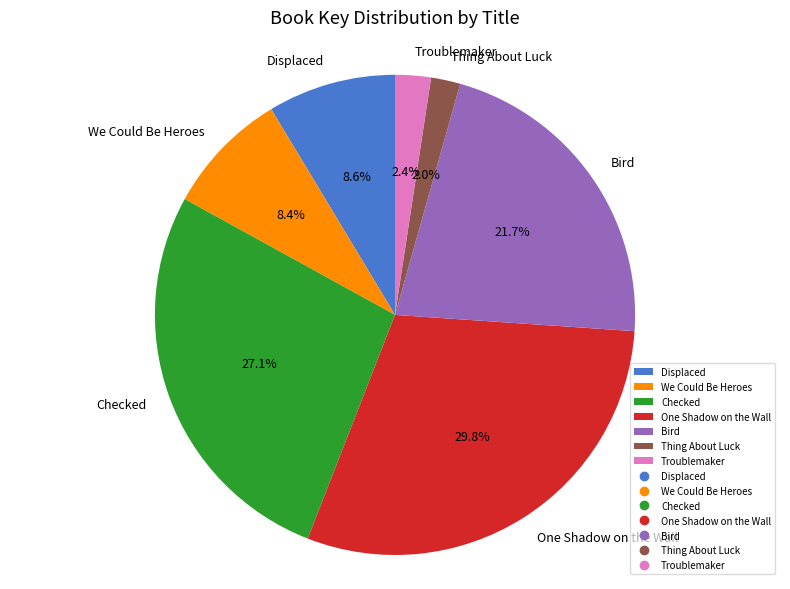

Does any single category account for the majority?

No